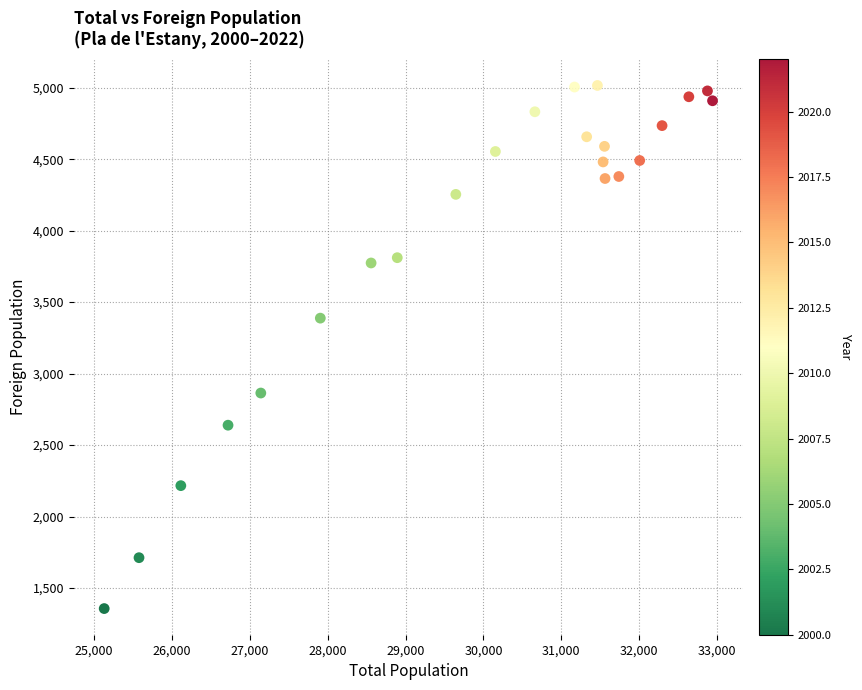

What Y value in the scatter plot is closest to 3186?

3388